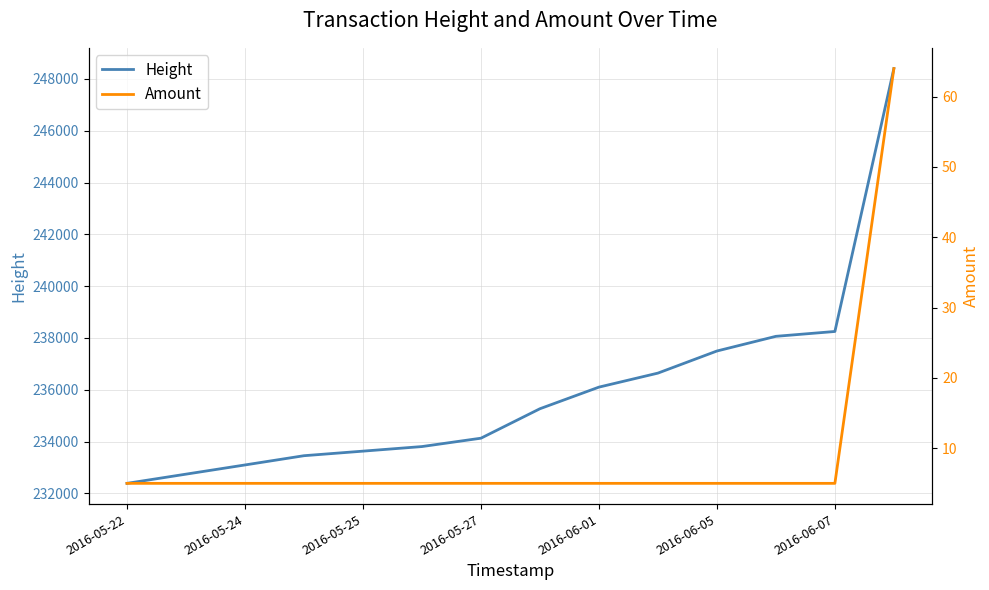

The value of Height at 2016-06-05 is 237496. True or false?

True